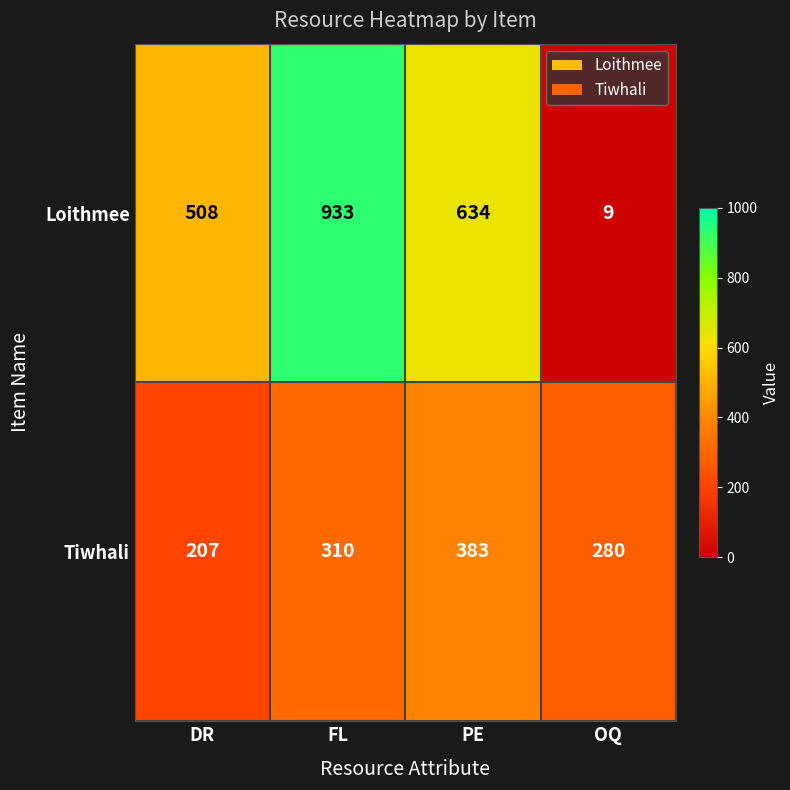

Which series has the largest total across all categories?

Loithmee